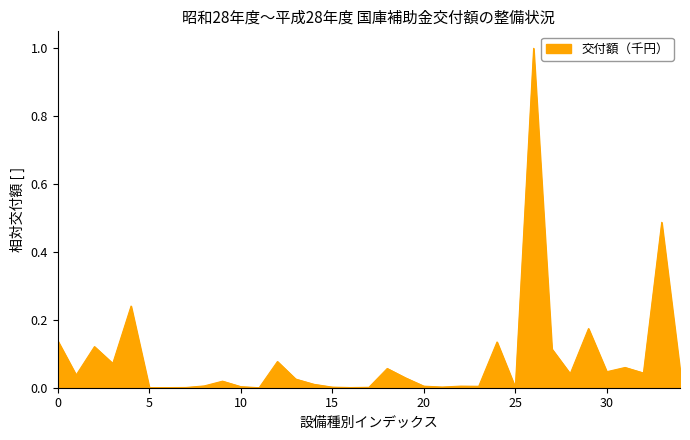

What is the maximum value shown in the chart?

1.0